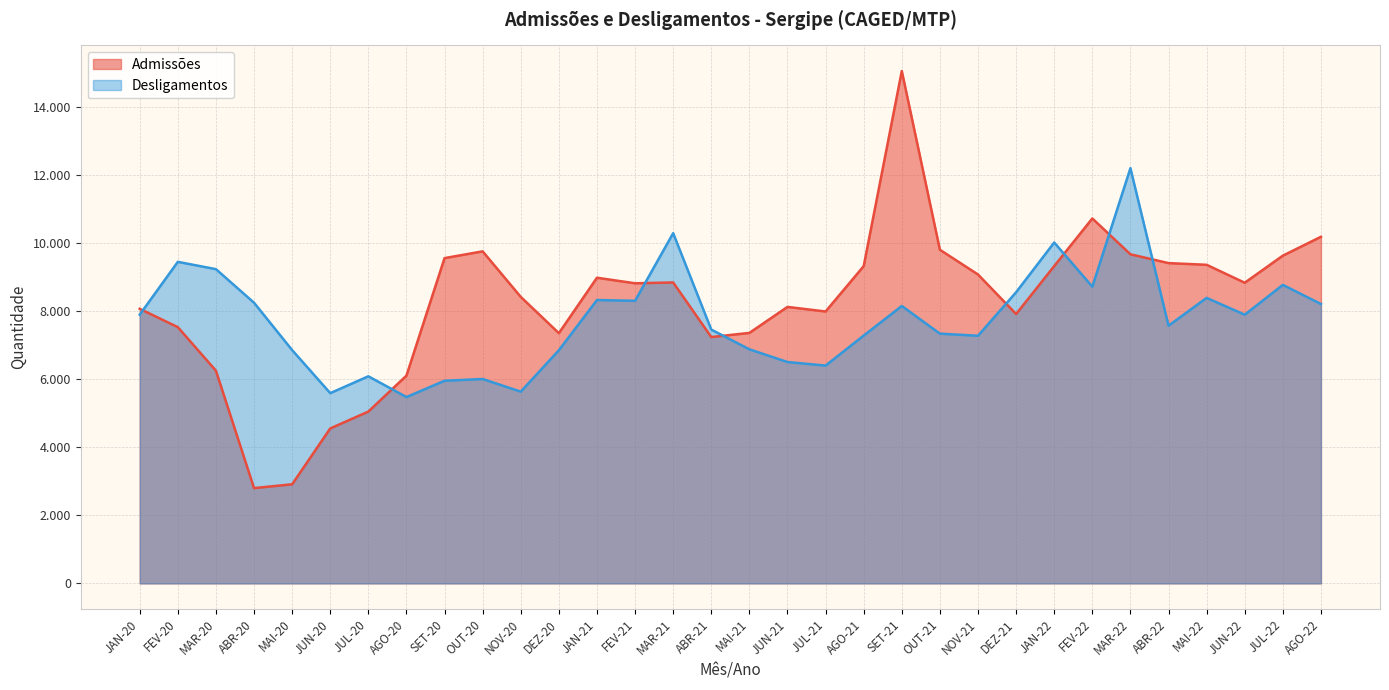

Where does the Admissões series first go above 8834?

SET-20